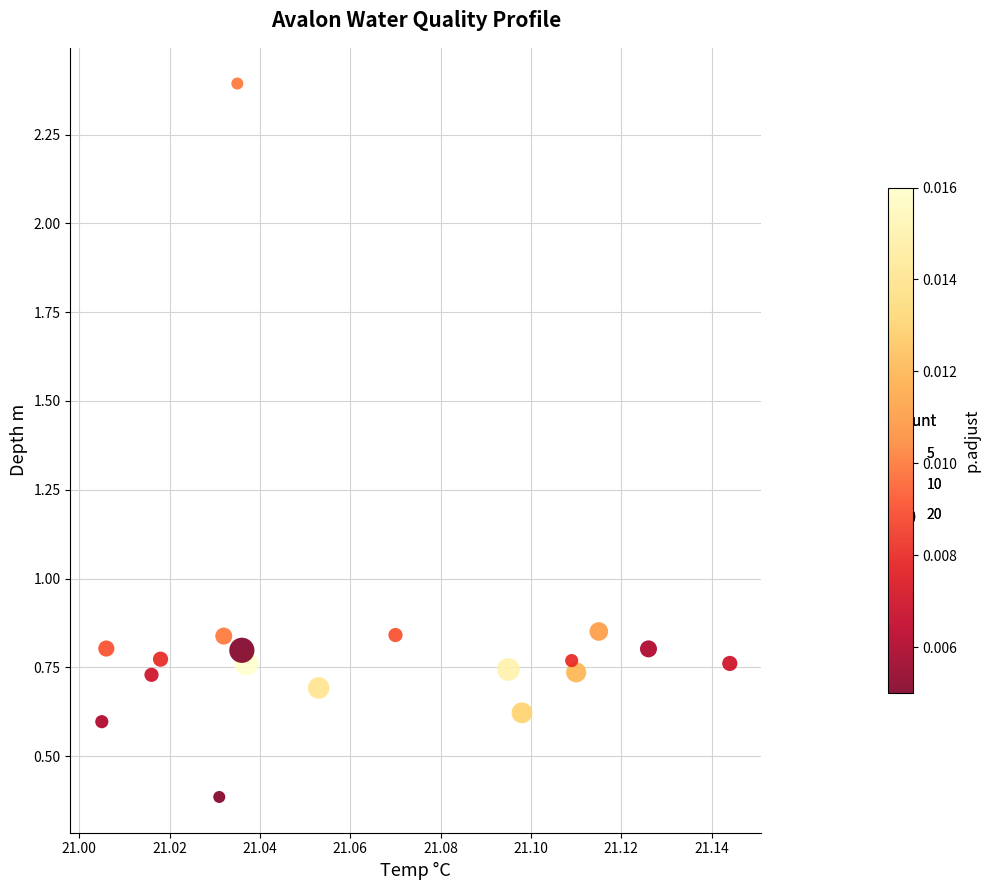

What is the range of Y values (max minus min)?

2.0